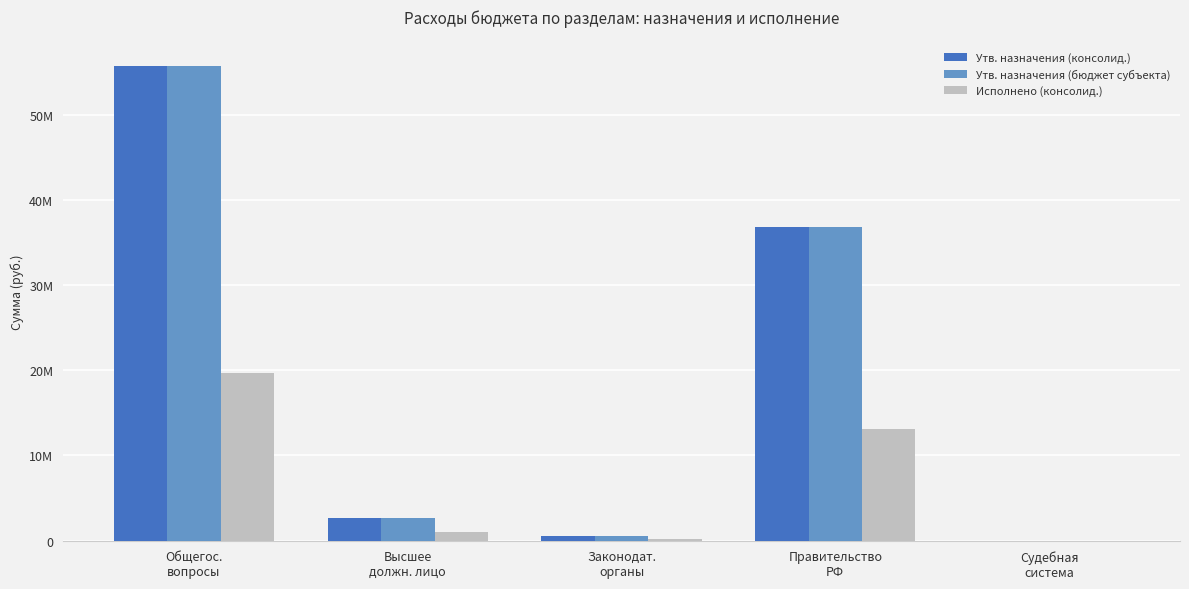

What is the value of the Исполнено (консолид.) bar at the 1st from the left?

19740449.4